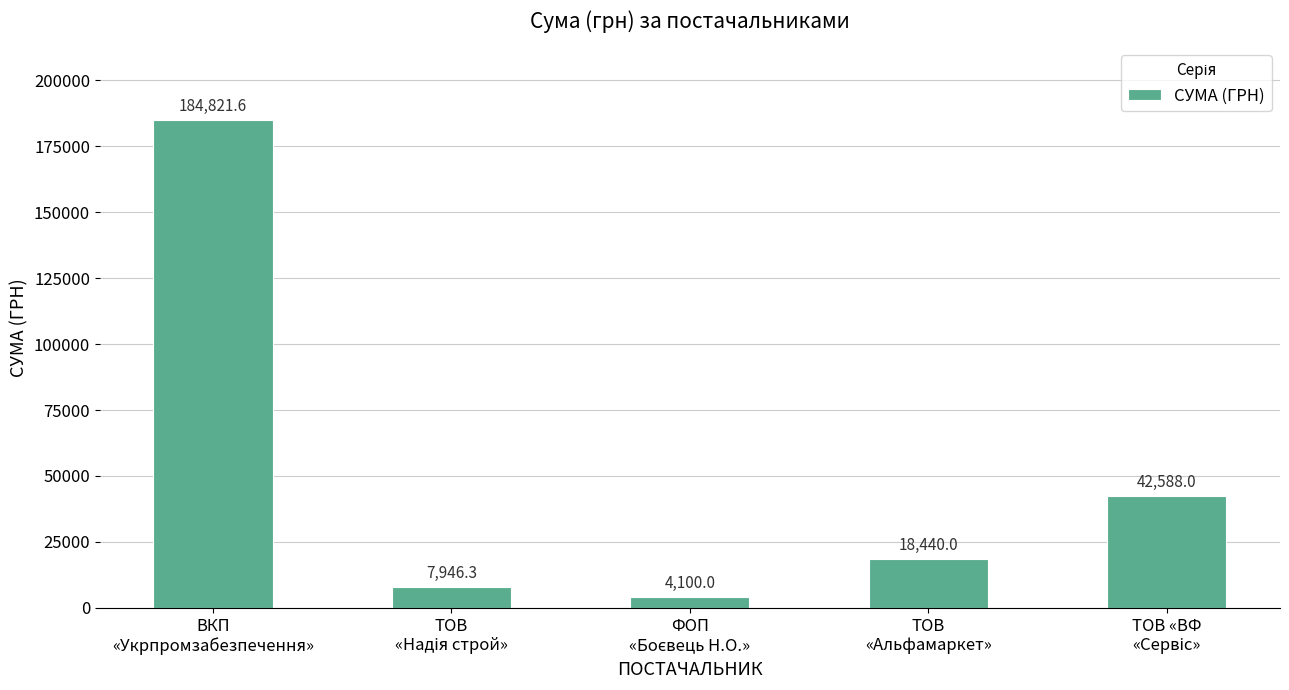

What value does the data have at ТОВ
«Альфамаркет»?

18440.0